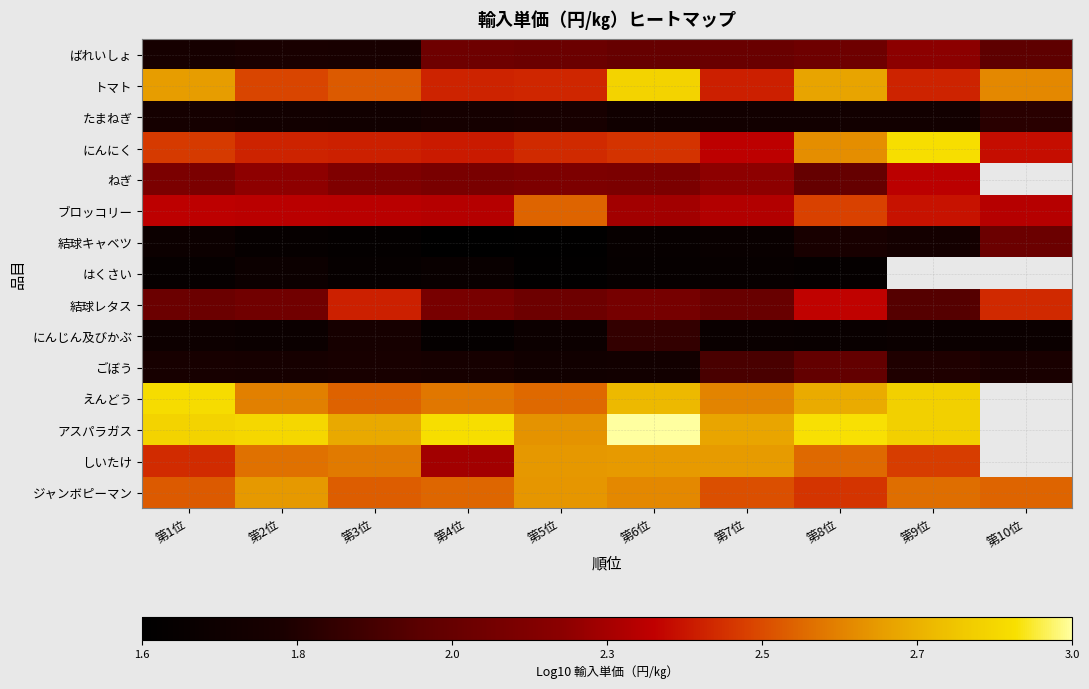

List the series in order of their peak value, highest first.

アスパラガス, にんにく, えんどう, トマト, しいたけ, ジャンボピーマン, ブロッコリー, 結球レタス, ねぎ, ばれいしょ, 結球キャベツ, ごぼう, にんじん及びかぶ, たまねぎ, はくさい